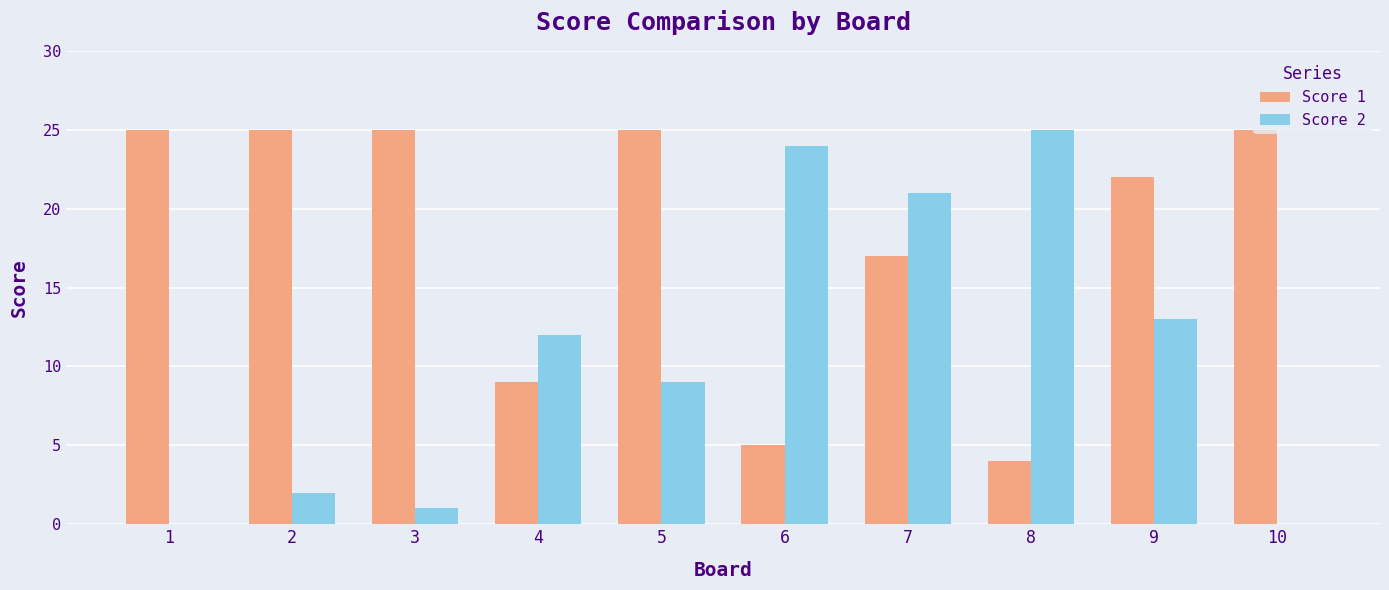

True or false: Score 1 has a value of 22 at 9.

True